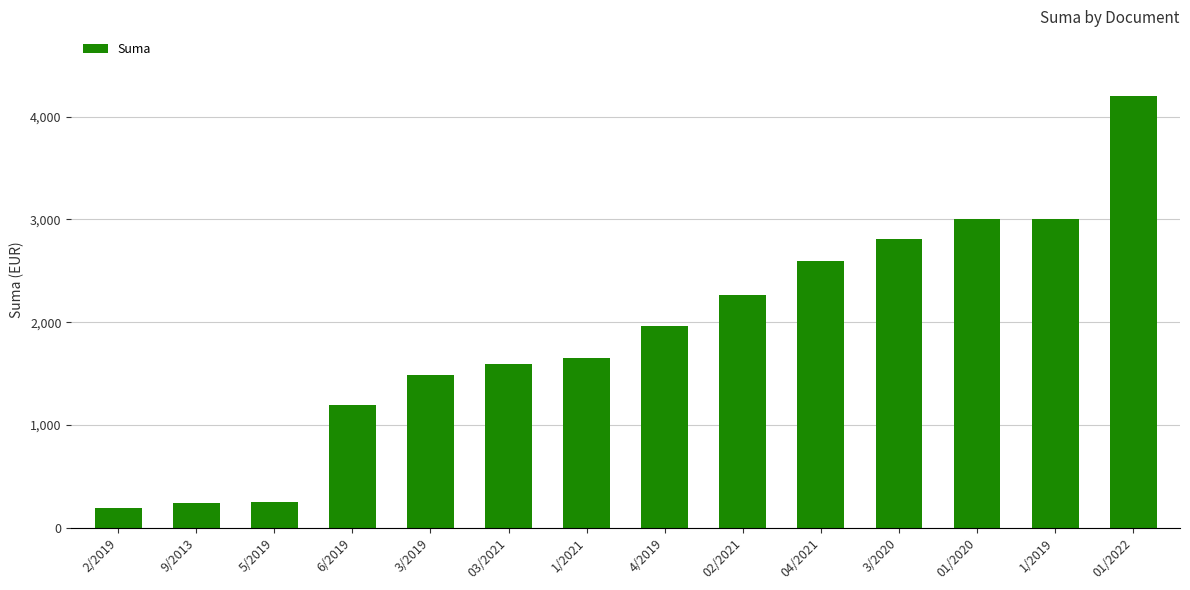

How many data points are less than 1960?

7